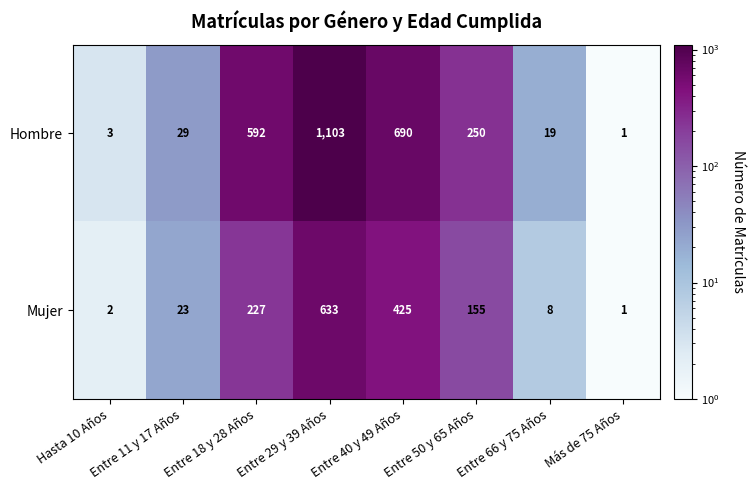

The Hombre series shows 25 at Entre 66 y 75 Años. True or false?

False